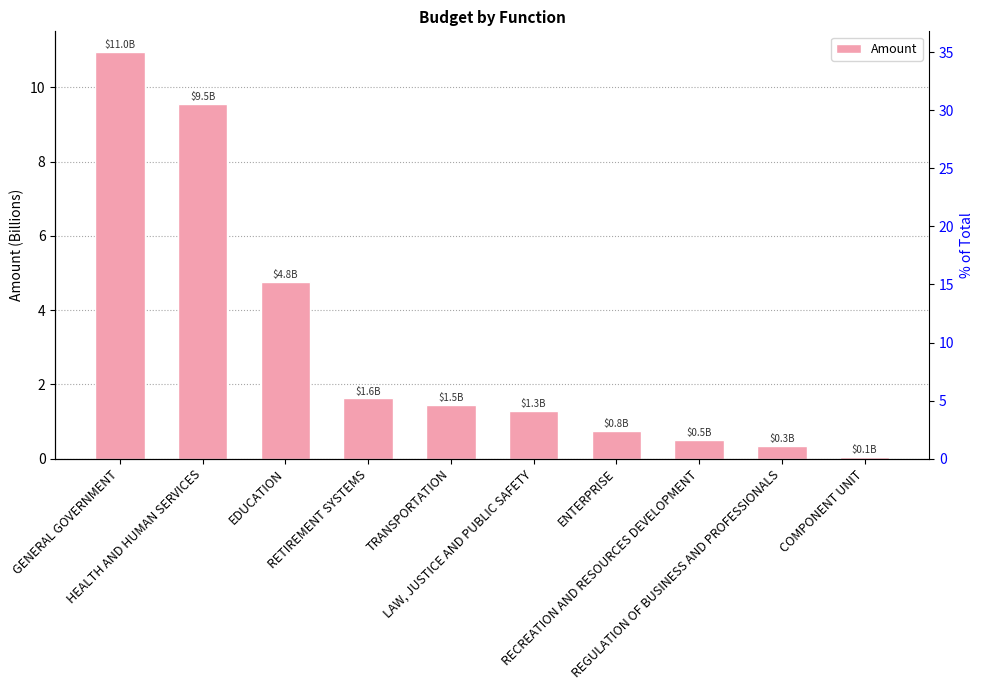

What is the change in value from RETIREMENT SYSTEMS to ENTERPRISE?

-0.9